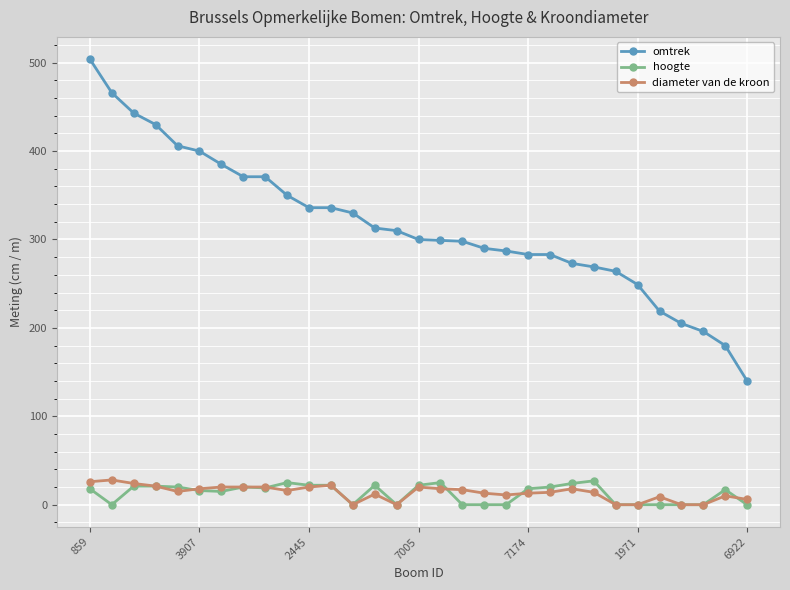

Which series has the largest range (max minus min)?

omtrek